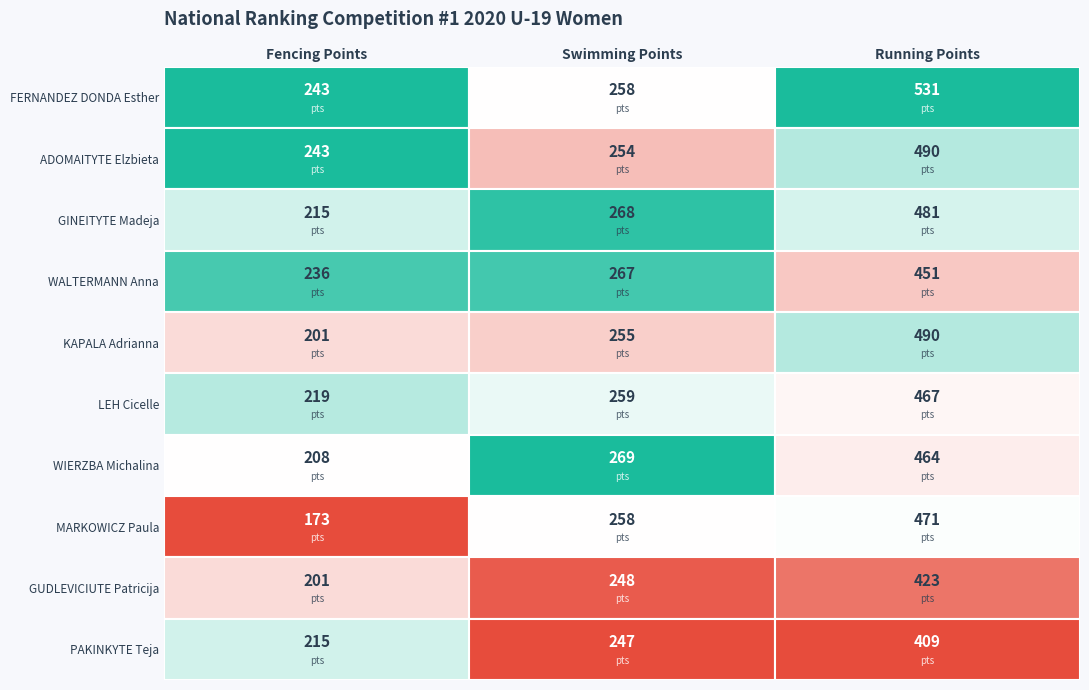

At which label does WALTERMANN Anna first exceed 267?

Running Points